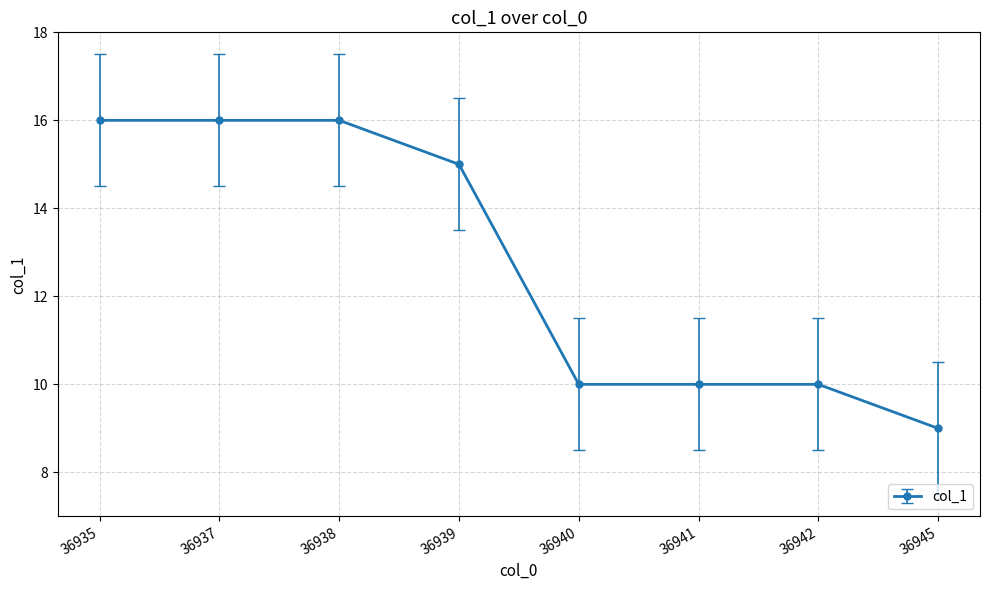

What is the difference between the second highest and minimum values?

7